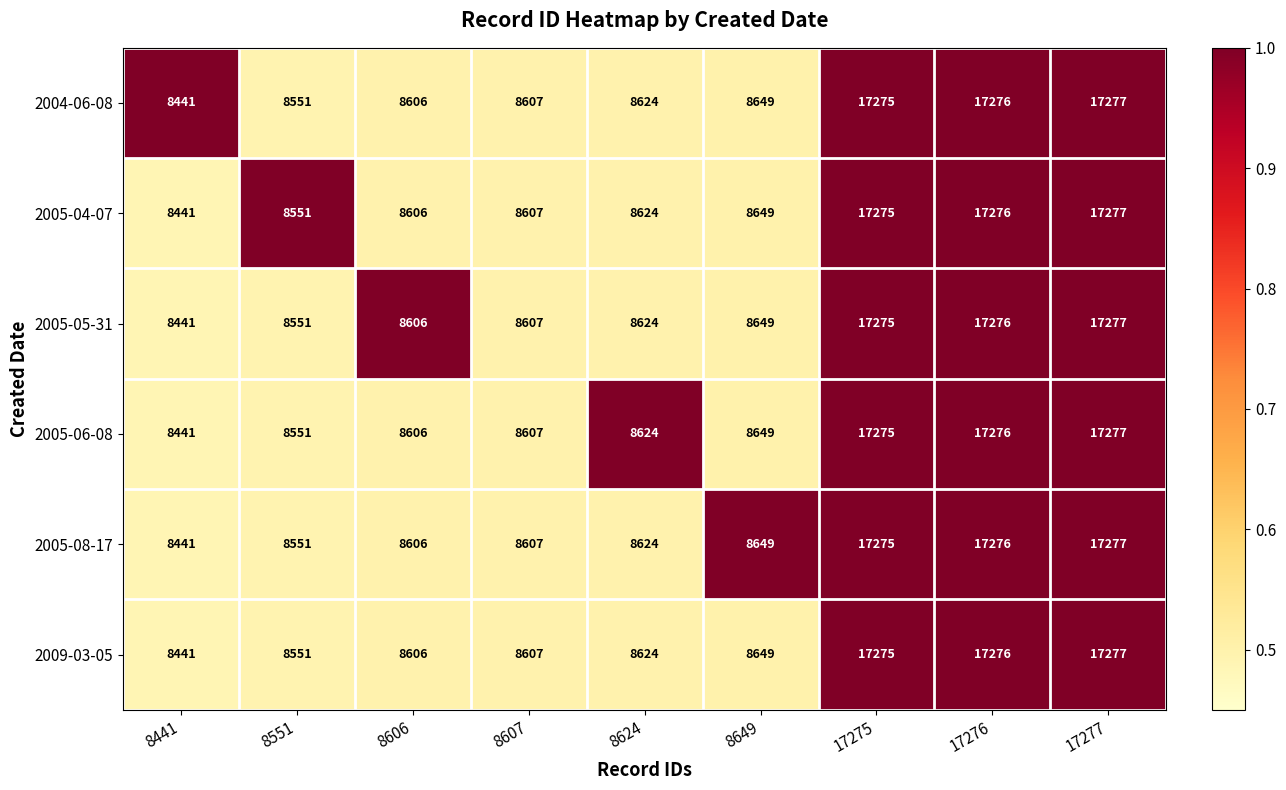

What is the minimum value shown in the chart?

8441